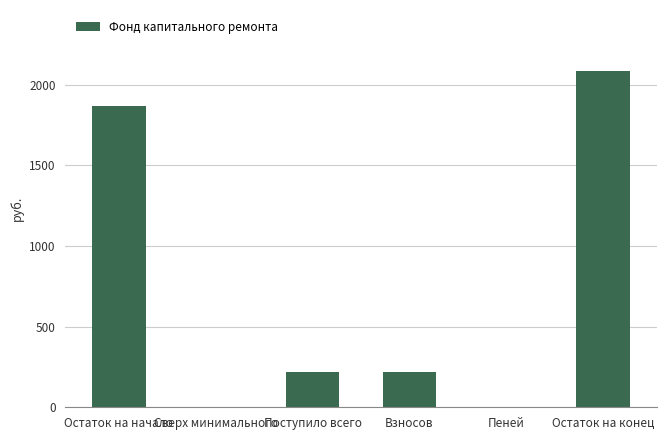

The value at Поступило всего is 216.7. True or false?

True